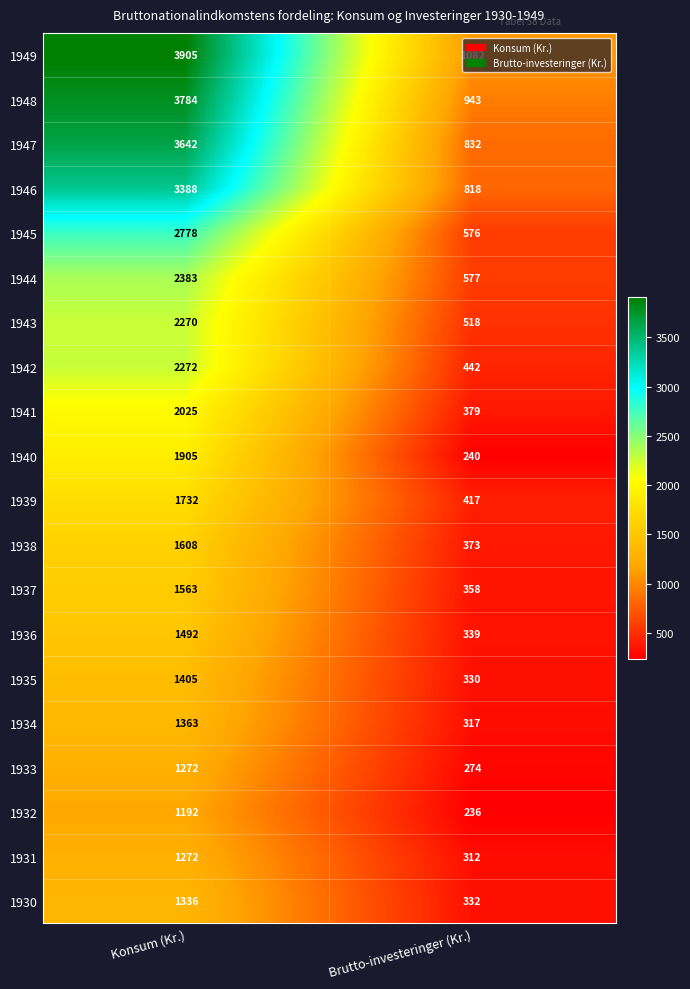

What is the sum of all 1949 values?

4987